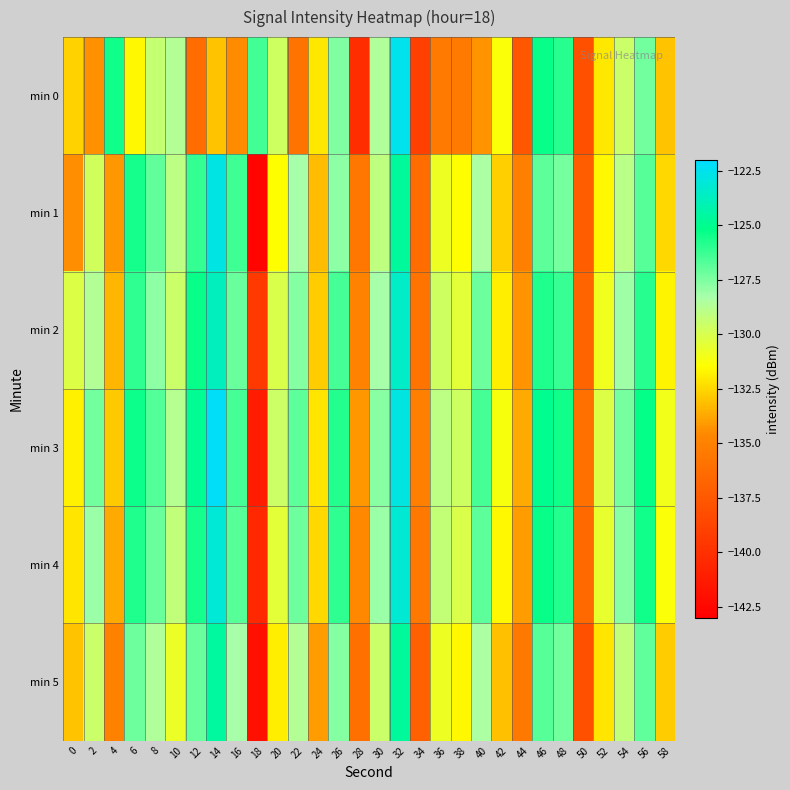

Reading left to right, what are all the values shown in this chart?

min 0: 0=-132.6	2=-134.3	4=-125.5	6=-131.6	8=-129.4	10=-128.7	12=-136.3	14=-133.0	16=-134.5	18=-126.4	20=-129.6	22=-135.8	24=-132.1	26=-127.5	28=-140.1	30=-128.6	32=-122.5	34=-139.0	36=-135.4	38=-135.4	40=-134.3	42=-131.3	44=-137.7	46=-125.3	48=-125.9	50=-138.0	52=-132.1	54=-129.5	56=-127.3	58=-133.0
min 1: 0=-134.4	2=-129.8	4=-134.2	6=-125.6	8=-127.0	10=-129.0	12=-126.2	14=-122.8	16=-126.3	18=-142.7	20=-131.5	22=-128.3	24=-133.2	26=-127.8	28=-135.6	30=-129.1	32=-124.7	34=-136.2	36=-130.8	38=-131.5	40=-128.4	42=-132.7	44=-135.1	46=-126.9	48=-127.4	50=-137.2	52=-131.6	54=-128.9	56=-126.8	58=-132.5
min 2: 0=-130.2	2=-128.7	4=-133.4	6=-126.1	8=-127.8	10=-129.5	12=-125.3	14=-123.8	16=-127.1	18=-139.4	20=-130.1	22=-127.6	24=-132.8	26=-126.5	28=-134.9	30=-128.3	32=-123.5	34=-135.8	36=-129.7	38=-130.4	40=-127.2	42=-131.9	44=-134.3	46=-125.7	48=-126.2	50=-136.8	52=-130.9	54=-128.1	56=-125.9	58=-131.7
min 3: 0=-131.8	2=-127.3	4=-132.9	6=-125.4	8=-126.7	10=-128.8	12=-124.9	14=-122.2	16=-126.5	18=-141.2	20=-129.6	22=-126.9	24=-132.1	26=-125.8	28=-134.2	30=-127.7	32=-122.9	34=-135.1	36=-129.0	38=-129.7	40=-126.5	42=-131.2	44=-133.7	46=-125.0	48=-125.5	50=-136.1	52=-130.2	54=-127.4	56=-125.2	58=-131.0
min 4: 0=-132.1	2=-128.0	4=-133.7	6=-125.7	8=-127.1	10=-129.2	12=-125.6	14=-123.1	16=-126.8	18=-140.5	20=-130.4	22=-127.2	24=-132.5	26=-126.1	28=-134.6	30=-128.0	32=-123.2	34=-135.5	36=-129.3	38=-130.1	40=-126.9	42=-131.6	44=-134.0	46=-125.3	48=-125.8	50=-136.5	52=-130.6	54=-127.7	56=-125.5	58=-131.3
min 5: 0=-133.0	2=-129.5	4=-135.0	6=-127.2	8=-128.6	10=-130.7	12=-127.1	14=-124.6	16=-128.3	18=-142.0	20=-131.9	22=-128.7	24=-134.0	26=-127.6	28=-136.1	30=-129.5	32=-124.7	34=-137.0	36=-130.8	38=-131.6	40=-128.4	42=-133.1	44=-135.5	46=-126.8	48=-127.3	50=-138.0	52=-132.1	54=-129.2	56=-127.0	58=-132.8